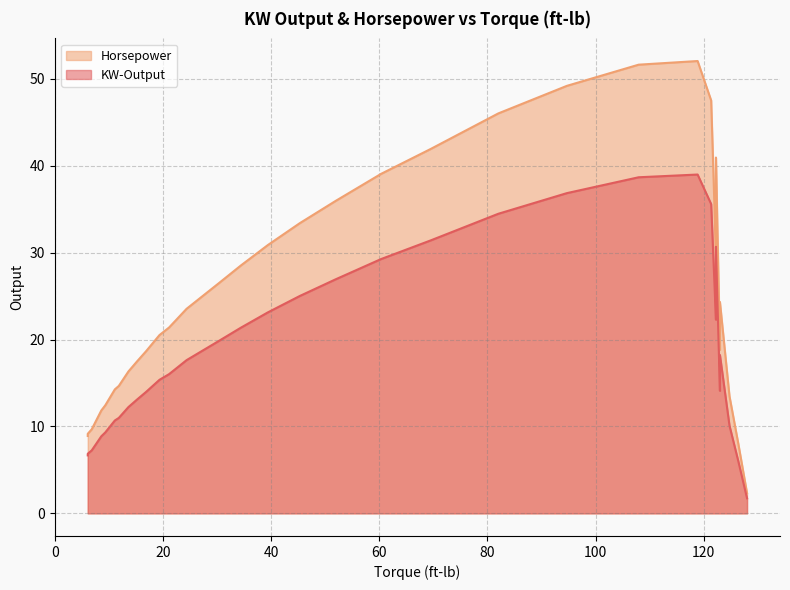

True or false: KW-Output and Horsepower cross at least once.

False